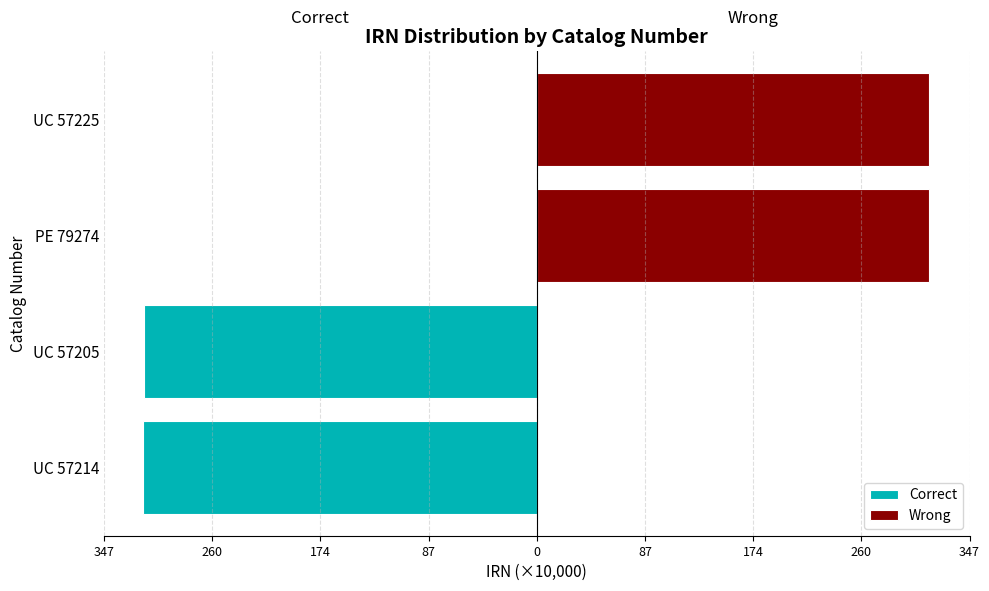

Is the value of Wrong at 347 greater than the value of Correct at 260?

Yes